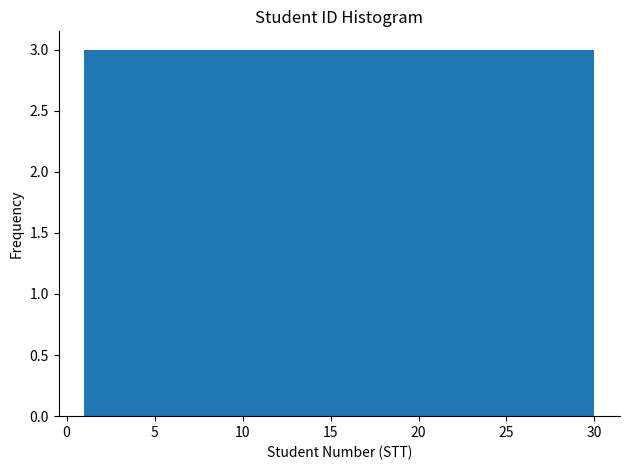

Reading left to right, transcribe this chart: for each bar, give the range it covers on the x-axis and its height. Neither the bar edges nor the heights are printed on the chart, so give them approximately, as read against the axes.

1.0 to 3.9: 3
3.9 to 6.8: 3
6.8 to 9.7: 3
9.7 to 12.6: 3
12.6 to 15.5: 3
15.5 to 18.4: 3
18.4 to 21.3: 3
21.3 to 24.2: 3
24.2 to 27.1: 3
27.1 to 30.0: 3